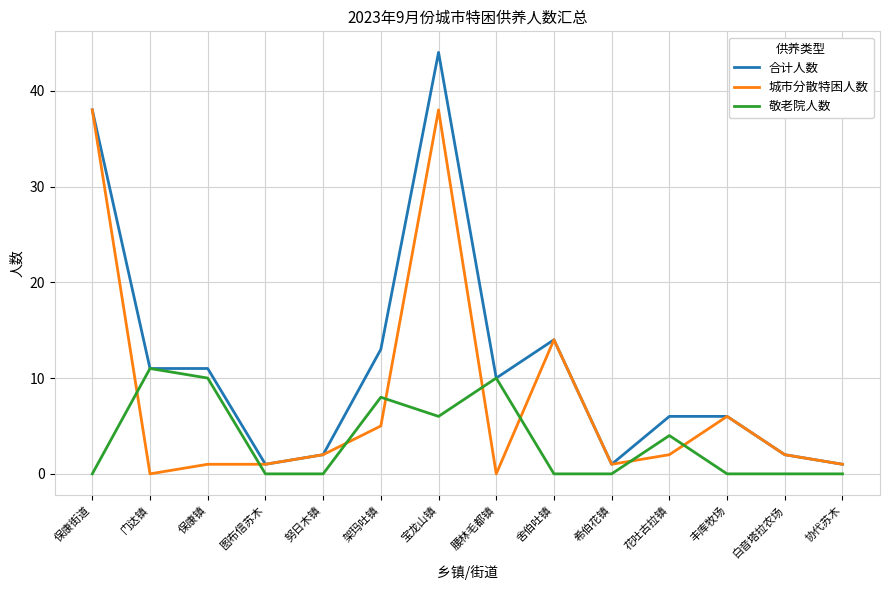

What is the lowest value of the 合计人数 series?

1